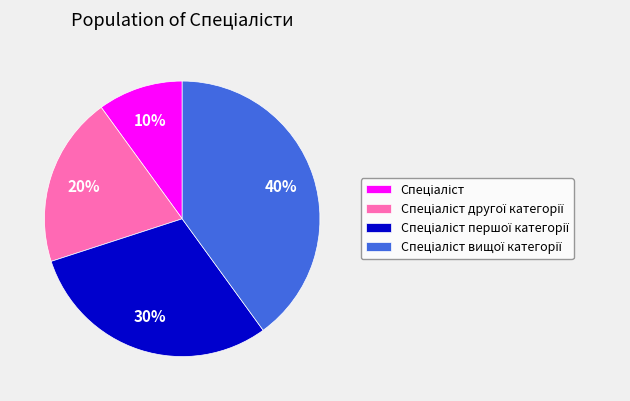

Does any single category account for the majority?

No